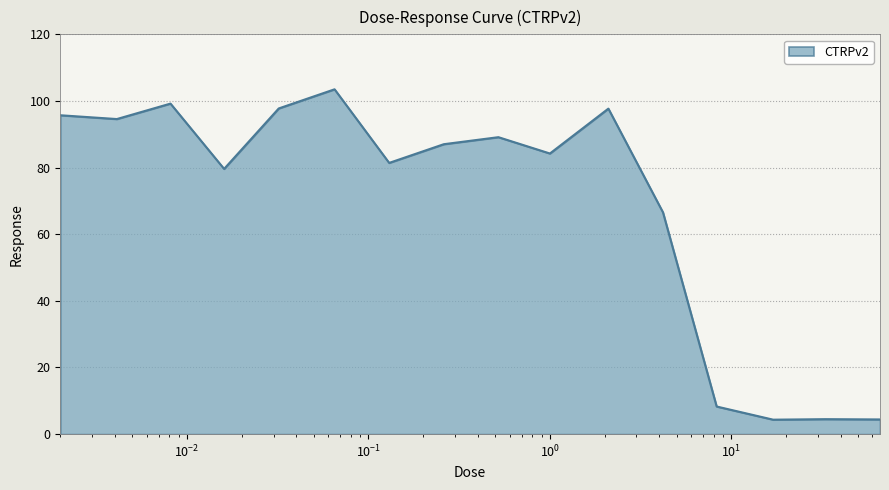

True or false: there are more than 1 points higher than both neighbors.

True